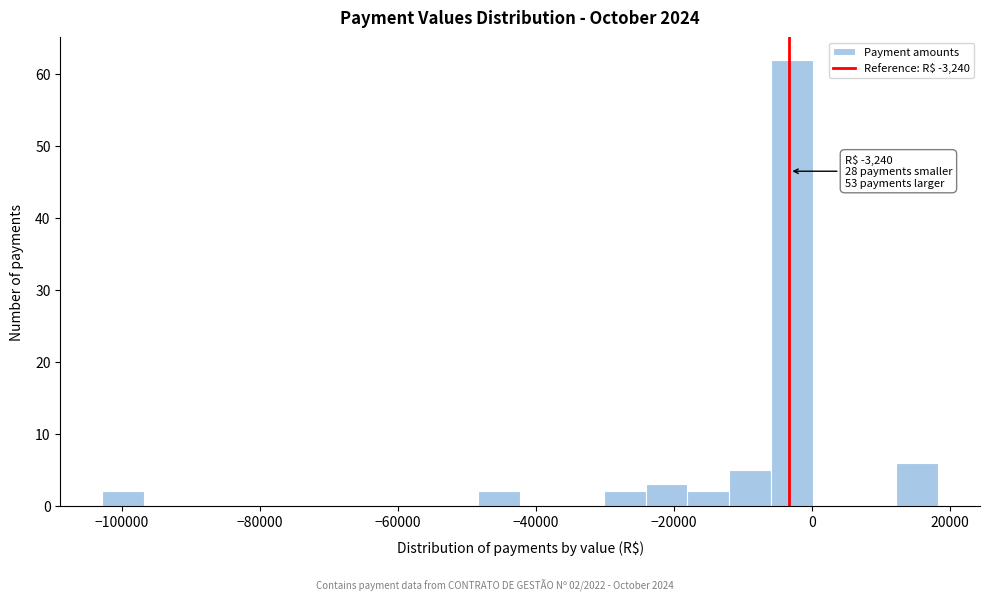

Read against the x-axis, roughly where is the centre of the tallest bar?

-2000